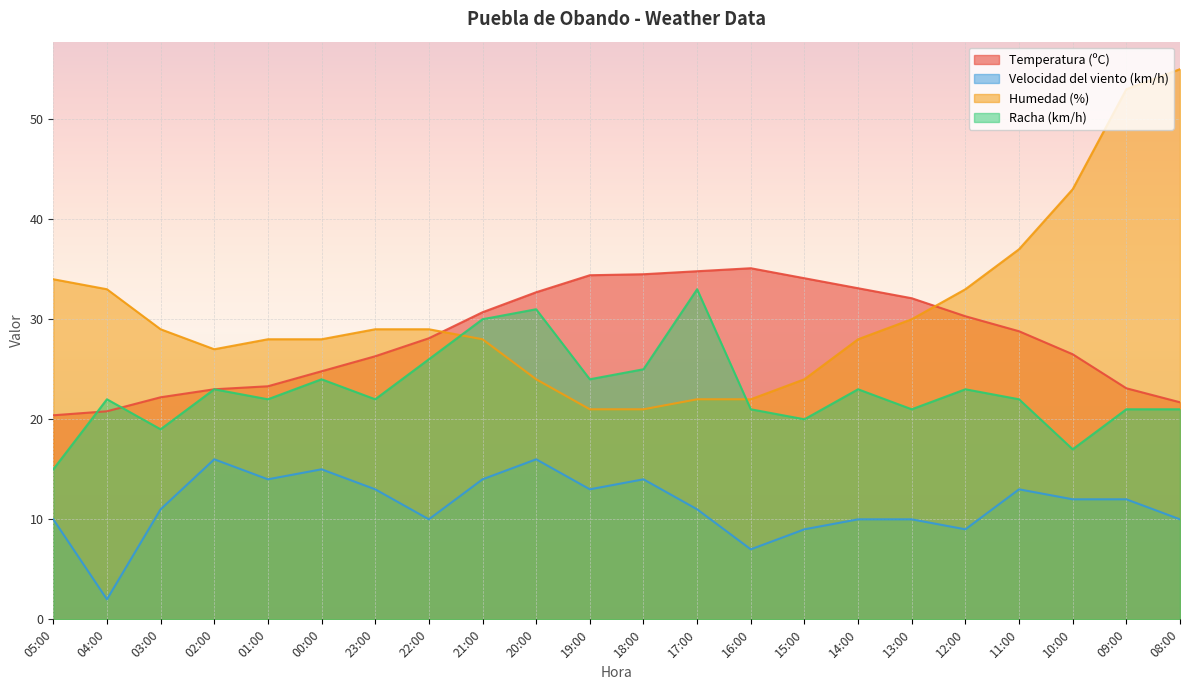

True or false: Temperatura (ºC) and Racha (km/h) cross at least once.

True